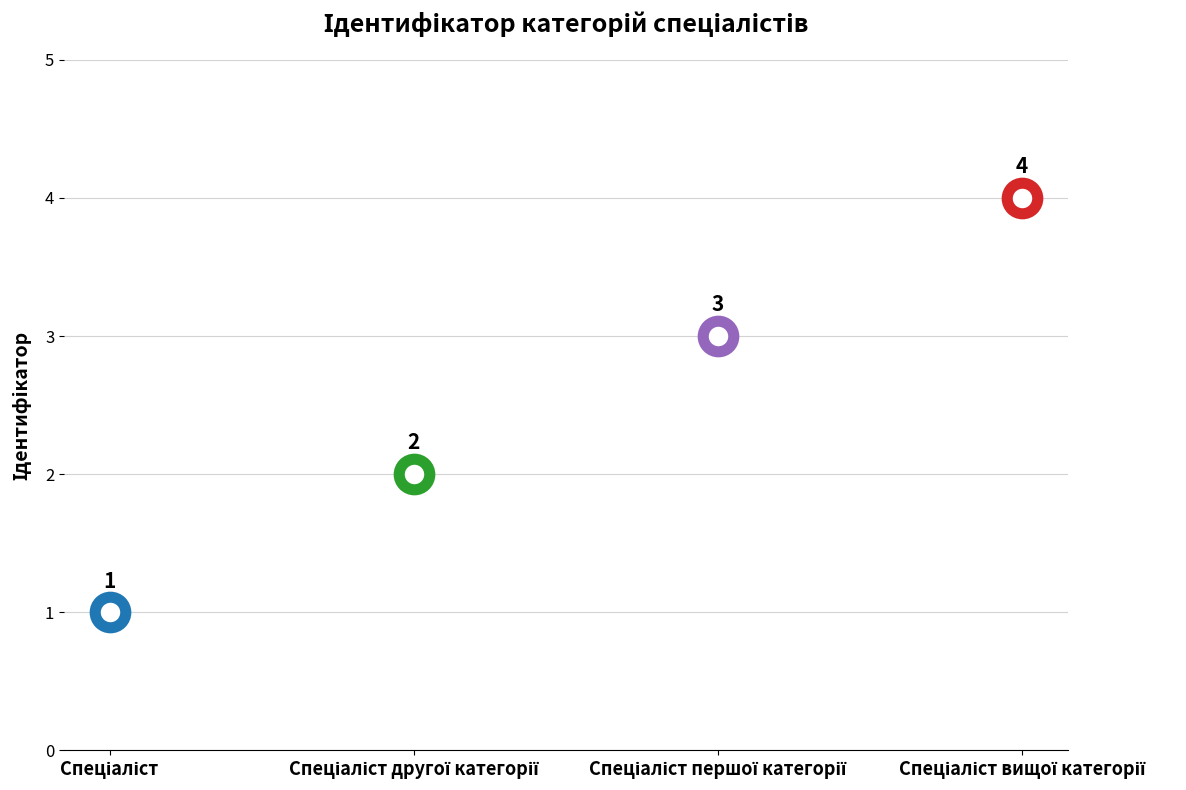

The value at Спеціаліст першої категорії is 2. True or false?

False